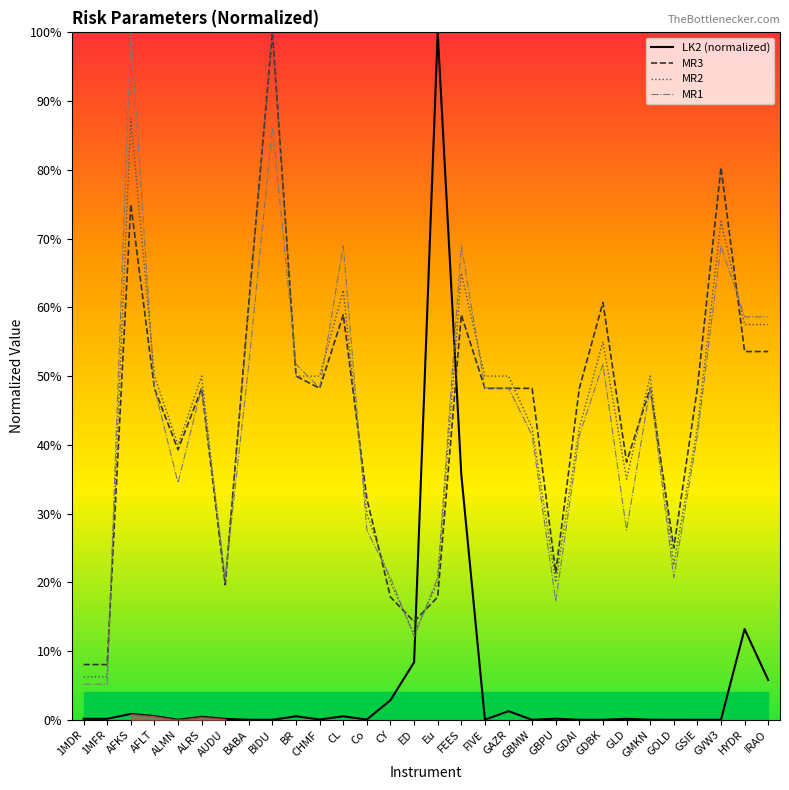

Where is MR2 nearest to the value 0?

1MDR